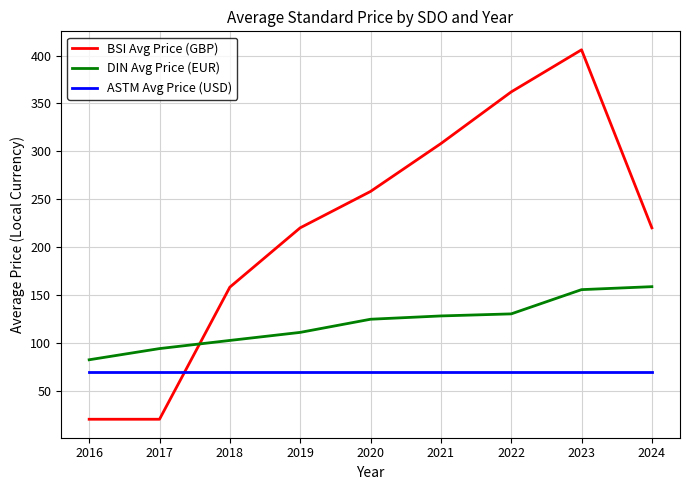

What is the sum of all DIN Avg Price (EUR) values?

1085.5